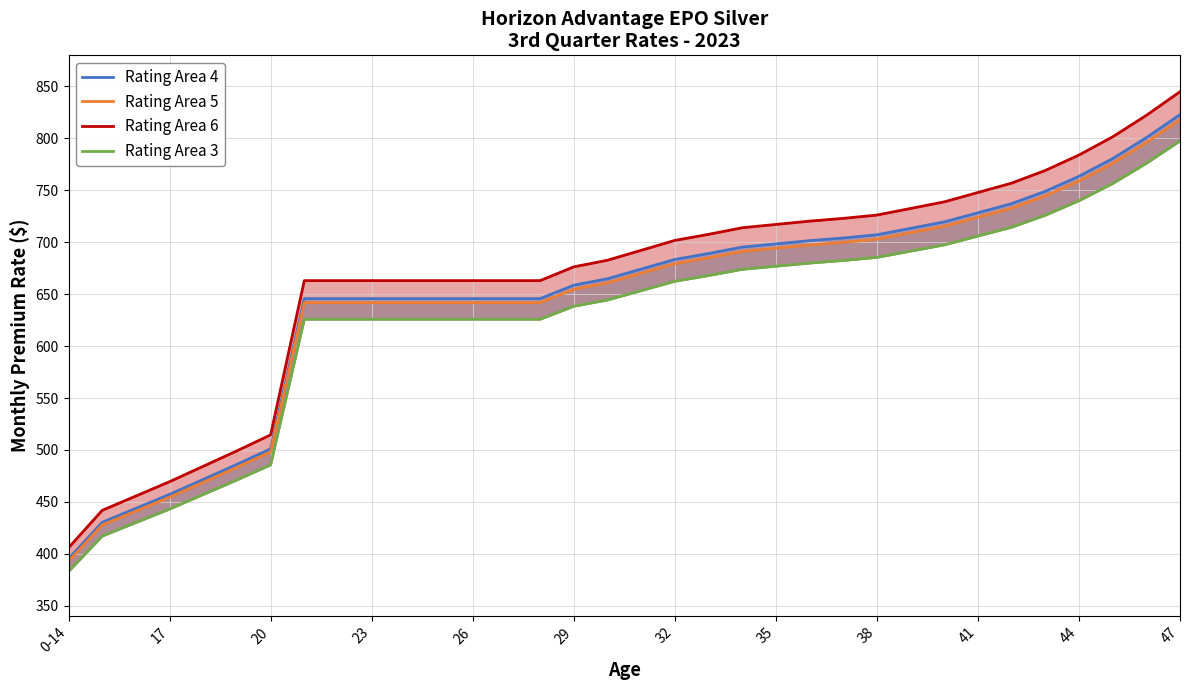

Reading left to right, list all the values displayed in this chart.

Rating Area 4: 395.2	430.3	443.8	457.2	471.6	486.1	501.1	645.7	645.7	645.7	645.7	645.7	645.7	645.7	645.7	658.6	664.9	674.1	683.5	689.1	695.3	698.4	701.5	704.1	707.2	713.4	719.6	728.4	737.2	749.1	763.5	780.6	800.7	822.9
Rating Area 5: 392.8	427.8	441.1	454.5	468.8	483.2	498.1	641.9	641.9	641.9	641.9	641.9	641.9	641.9	641.9	654.7	660.9	670.1	679.4	685.0	691.2	694.3	697.4	699.9	703.0	709.2	715.3	724.0	732.8	744.6	759.0	775.9	796.0	818.0
Rating Area 6: 405.8	441.9	455.6	469.4	484.3	499.1	514.5	663.0	663.0	663.0	663.0	663.0	663.0	663.0	663.0	676.3	682.7	692.2	701.8	707.6	714.0	717.2	720.3	723.0	726.2	732.5	738.9	747.9	756.9	769.1	784.0	801.5	822.2	845.0
Rating Area 3: 383.0	417.1	430.1	443.1	457.1	471.1	485.7	625.9	625.9	625.9	625.9	625.9	625.9	625.9	625.9	638.4	644.4	653.4	662.4	667.9	673.9	676.9	679.9	682.4	685.4	691.5	697.5	706.0	714.5	726.0	740.0	756.5	776.1	797.6